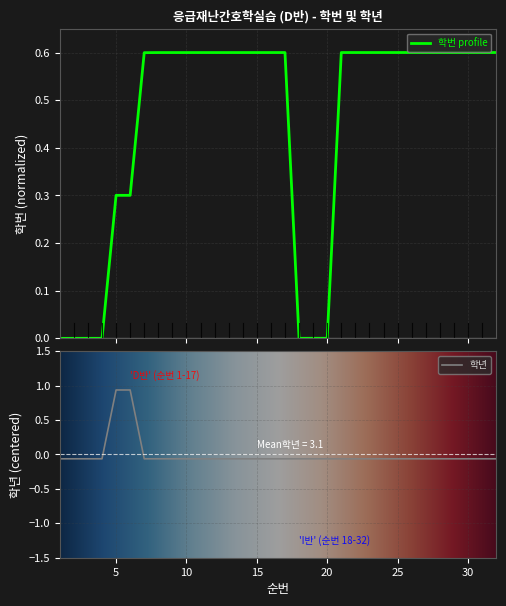

At which label does 학년 first exceed 0?

5